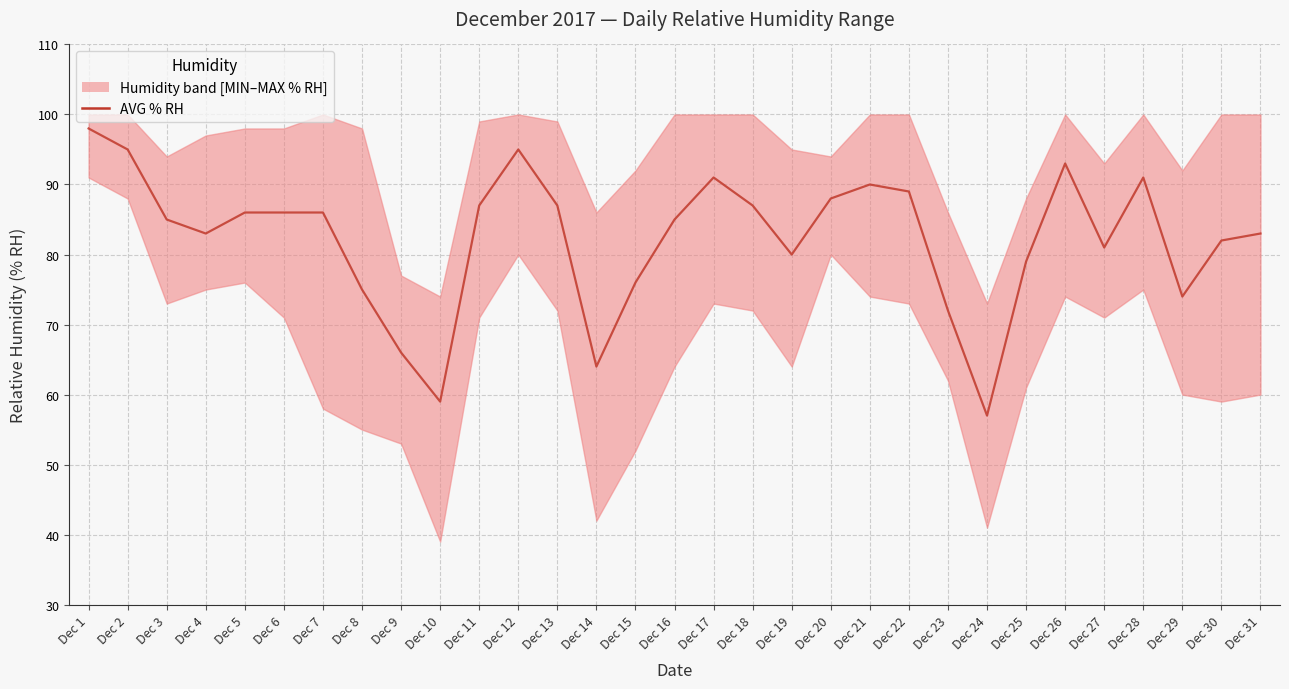

What is the smallest value displayed?

57